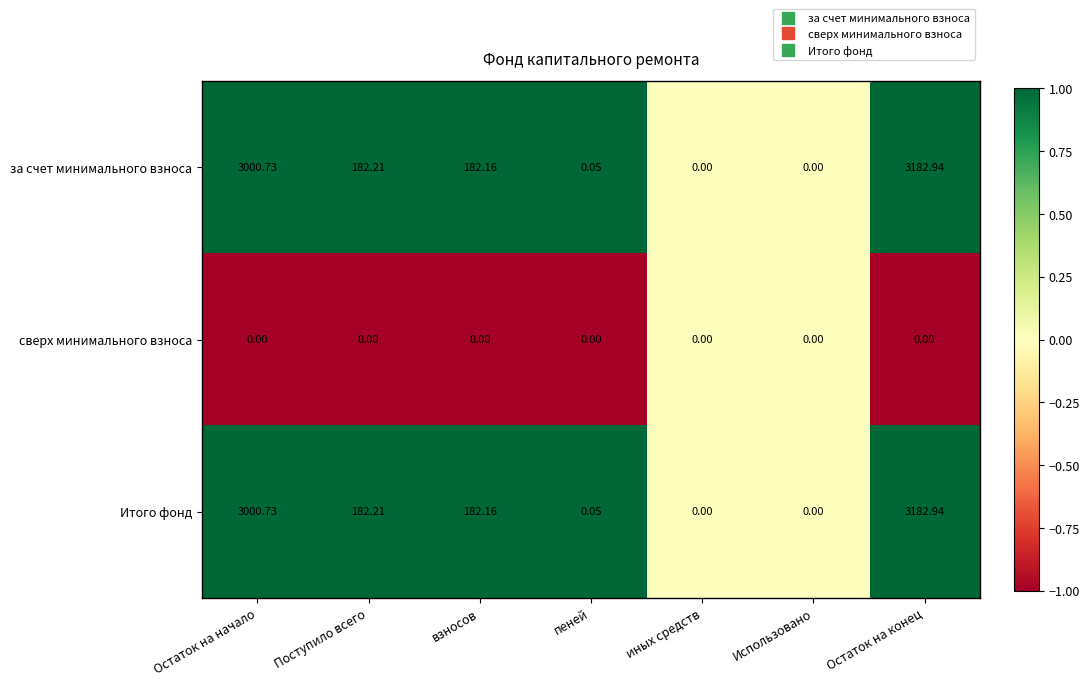

Which category has the highest value across all series?

Остаток на конец